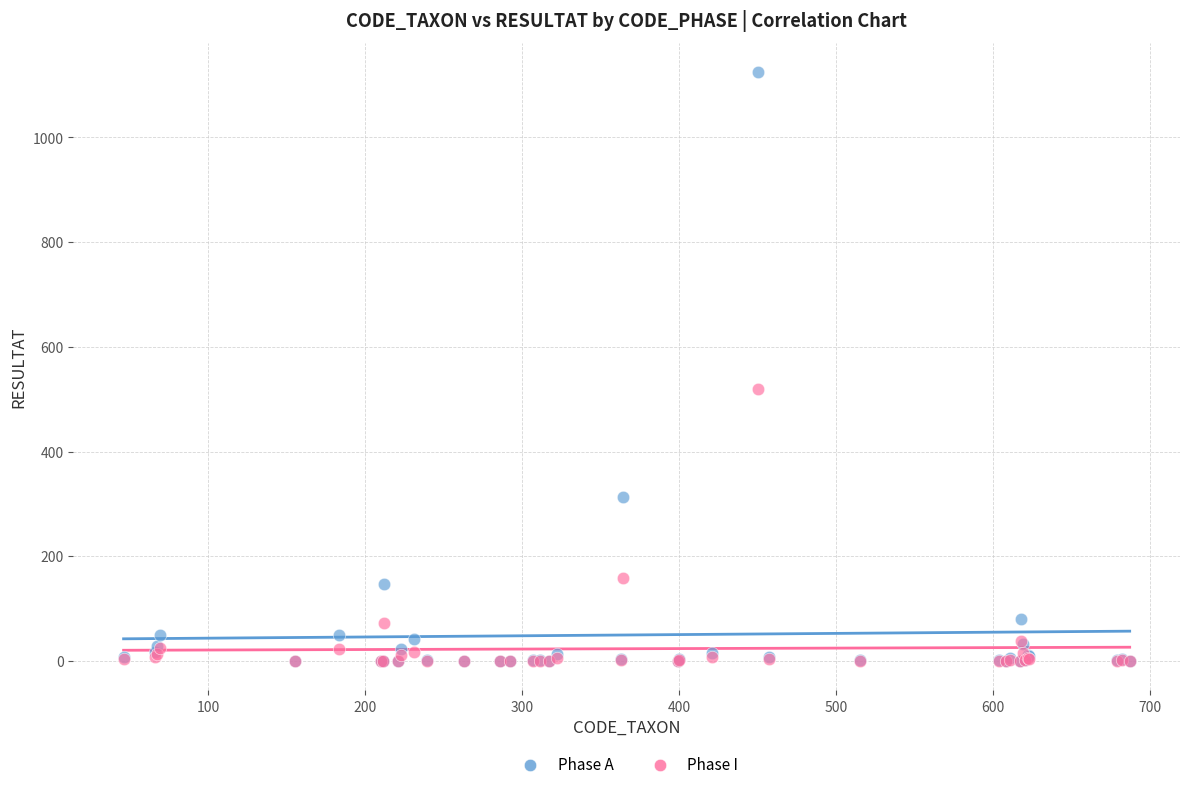

Across all series, what Y value is closest to 562?

520